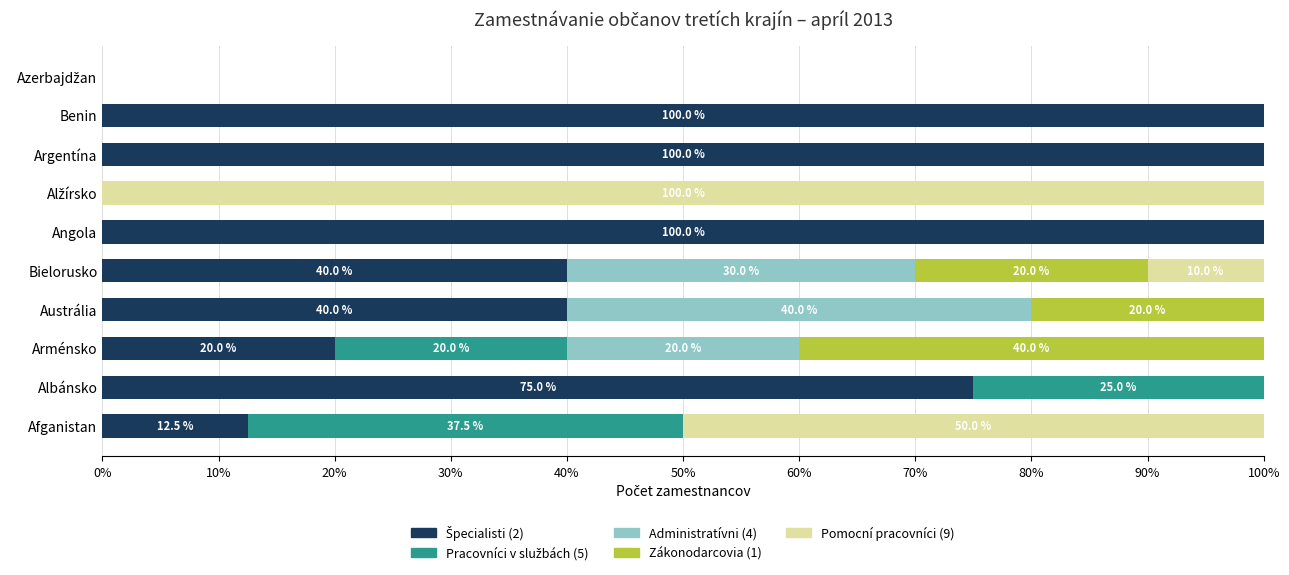

What is the total value across all series at Argentína?

100.0